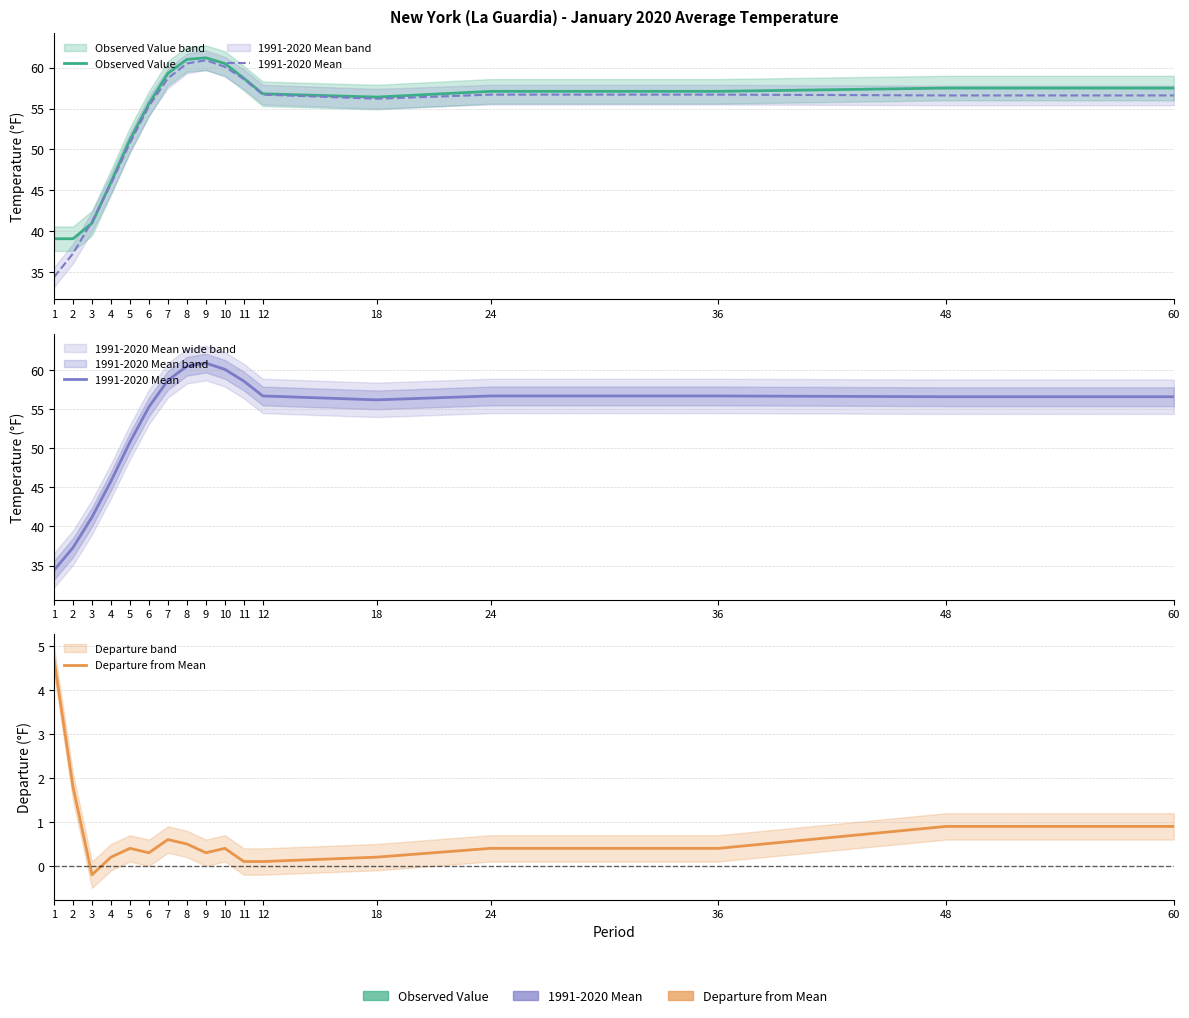

How many positive values does the Departure from Mean series have?

16